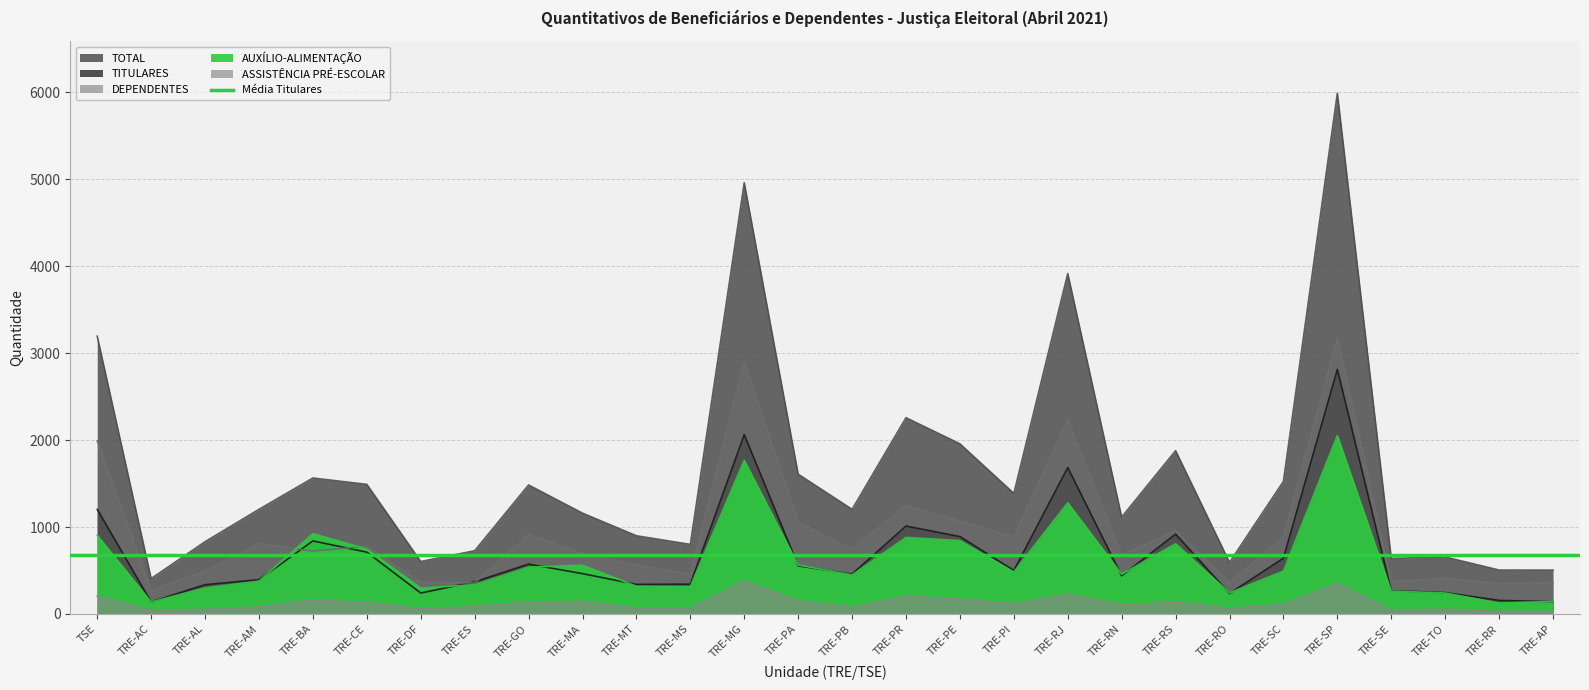

True or false: DEPENDENTES has a value of 371 at TRE-SE.

True